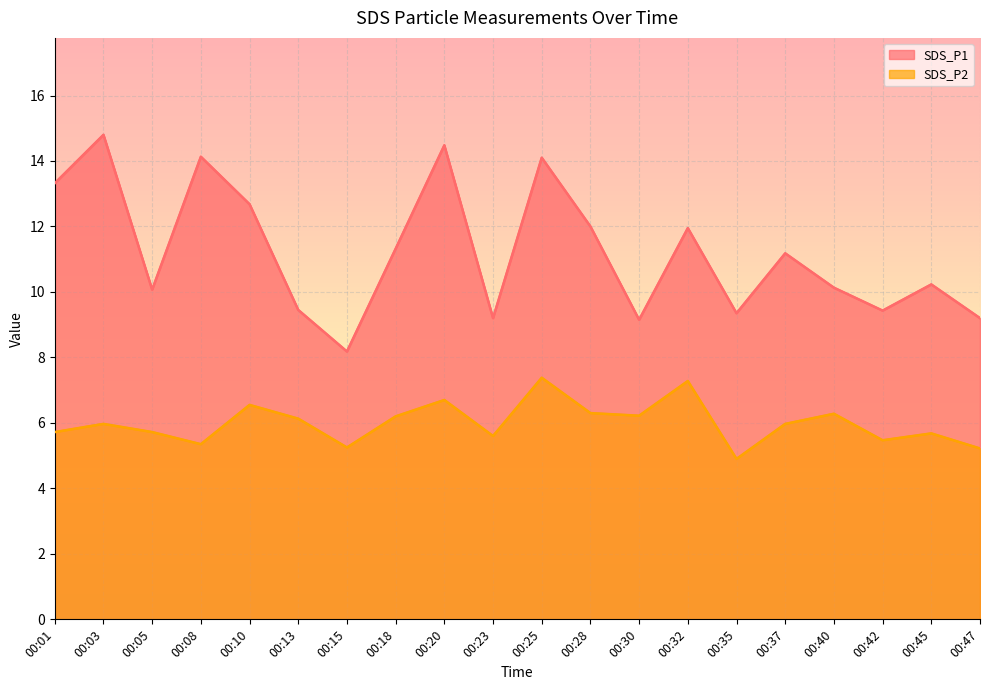

At which label is SDS_P2 closest to 6?

00:03